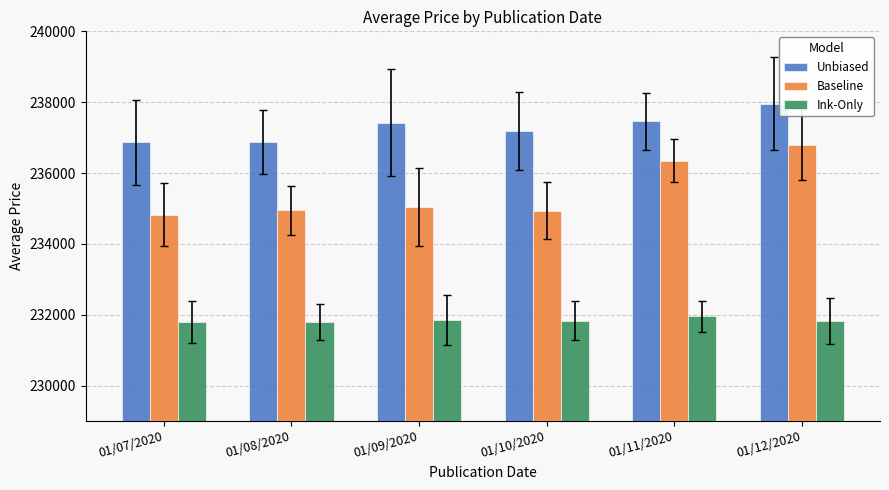

Count the Ink-Only values in the range 231792 to 231861.

5